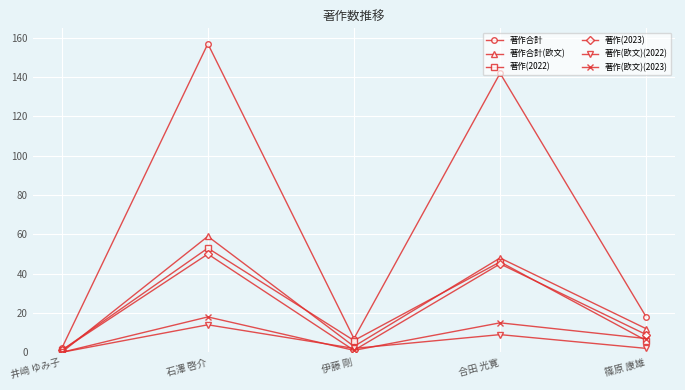

What is the label of the 2nd point from the left?

石澤 啓介